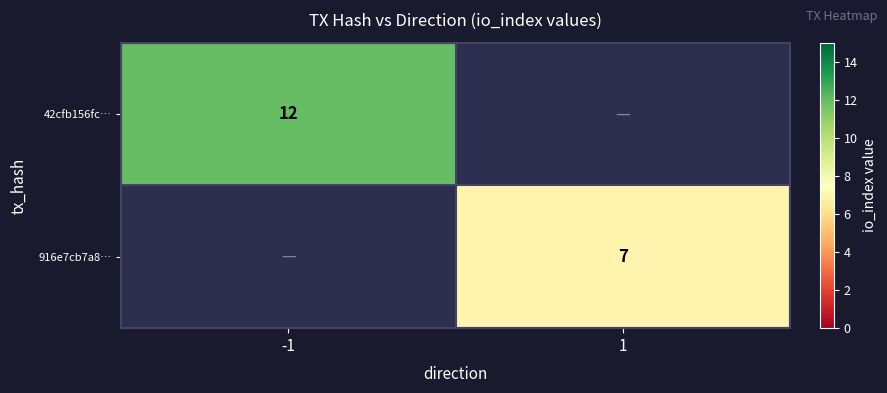

The value of 916e7cb7a8… at 1 is 7. True or false?

True